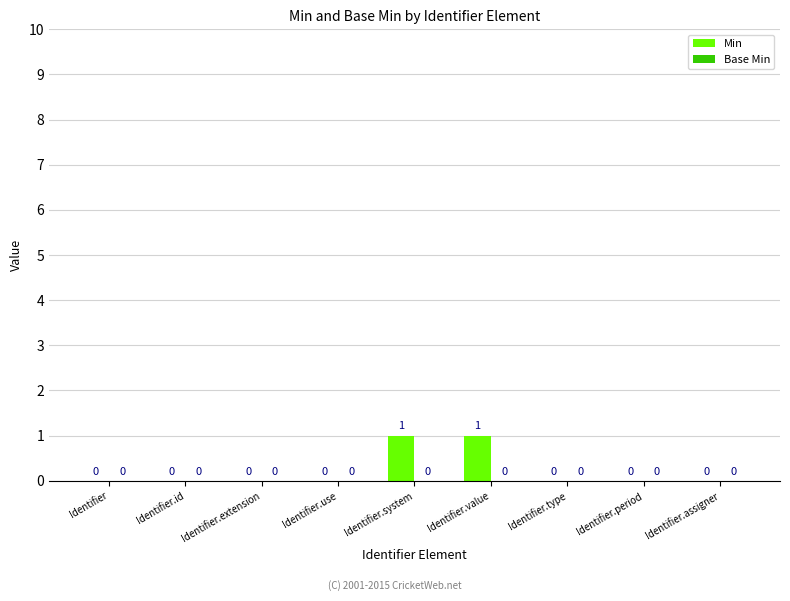

True or false: the data shows 1 at Identifier.value.

True